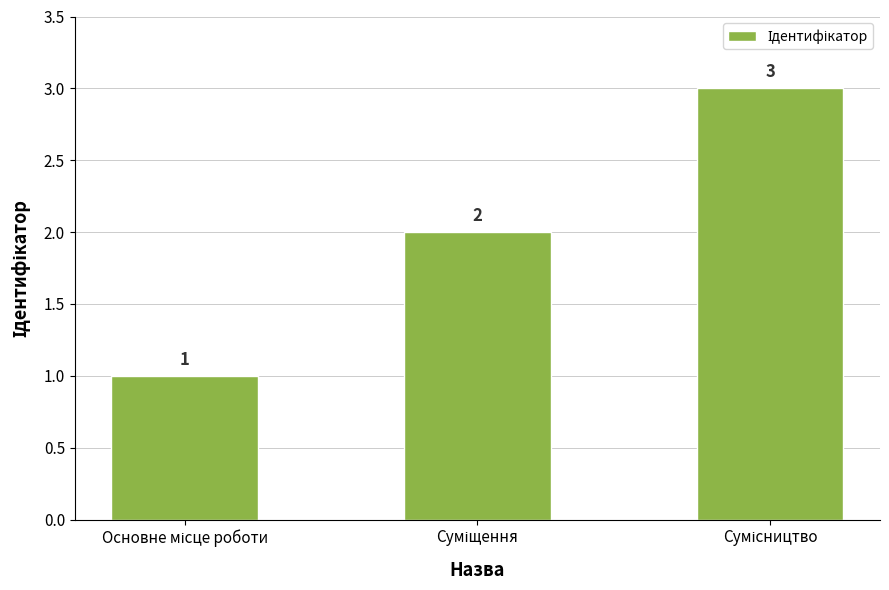

Reading left to right, extract all data points from this chart.

1	2	3